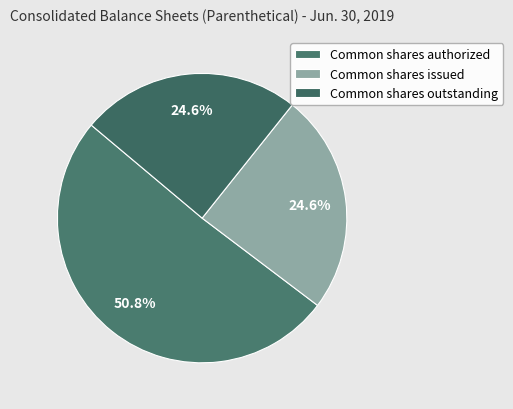

Does Common shares authorized represent more than half of the total?

Yes